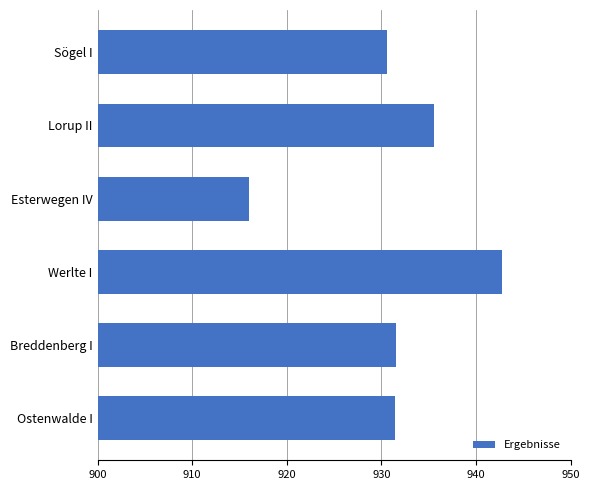

What is the sum of all values?

5587.7